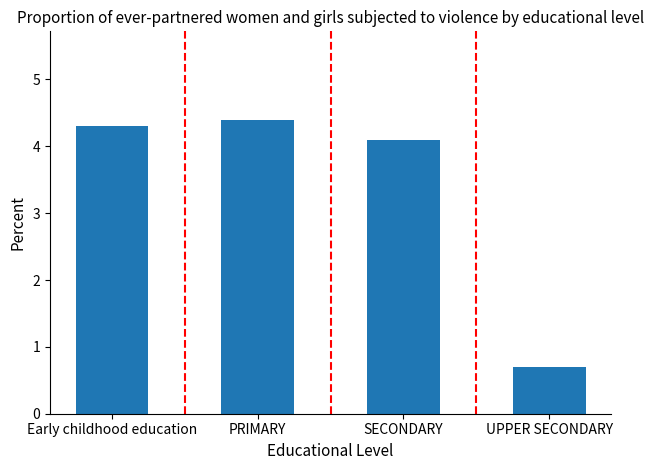

What value does the data have at UPPER SECONDARY?

0.7